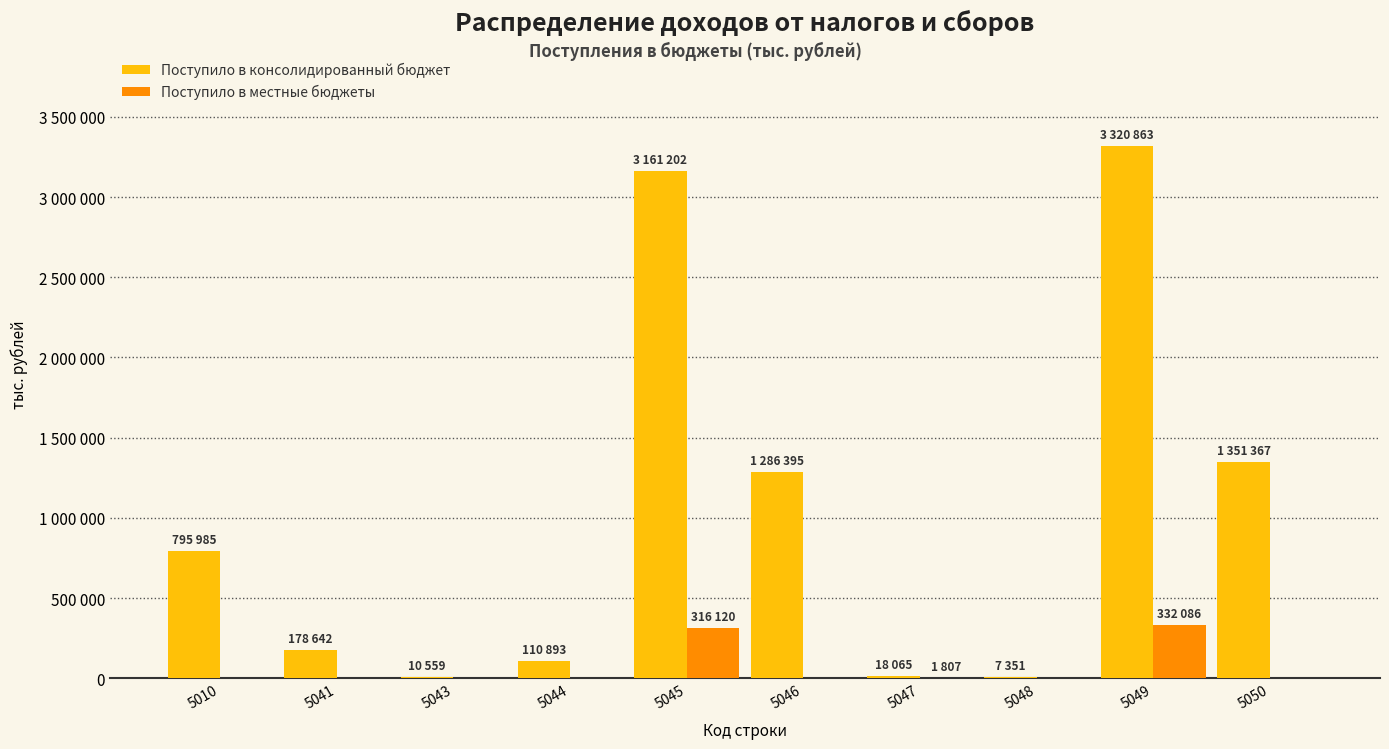

The Поступило в консолидированный бюджет series shows 18025 at 5043. True or false?

False